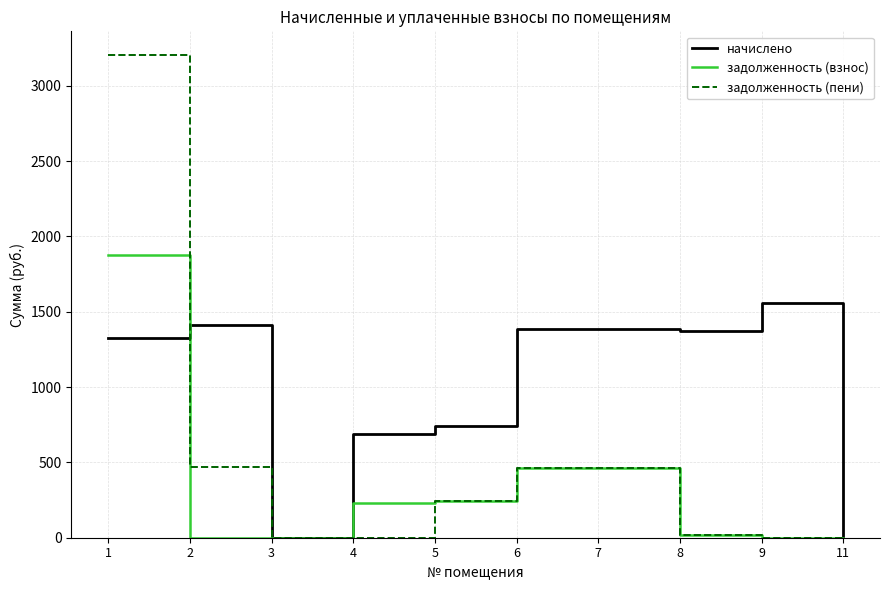

What is the greatest value displayed?

3200.5